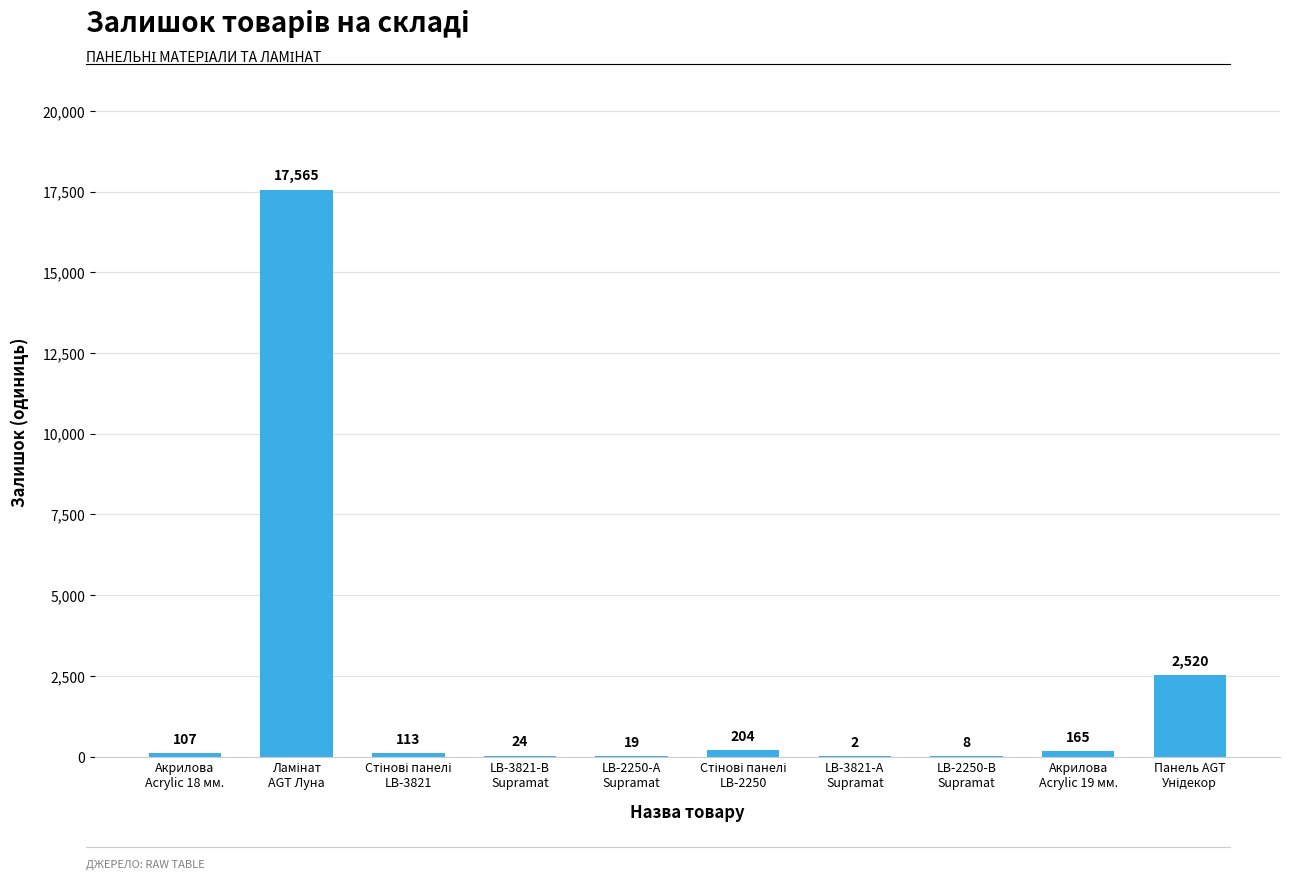

What is the greatest value displayed?

17565